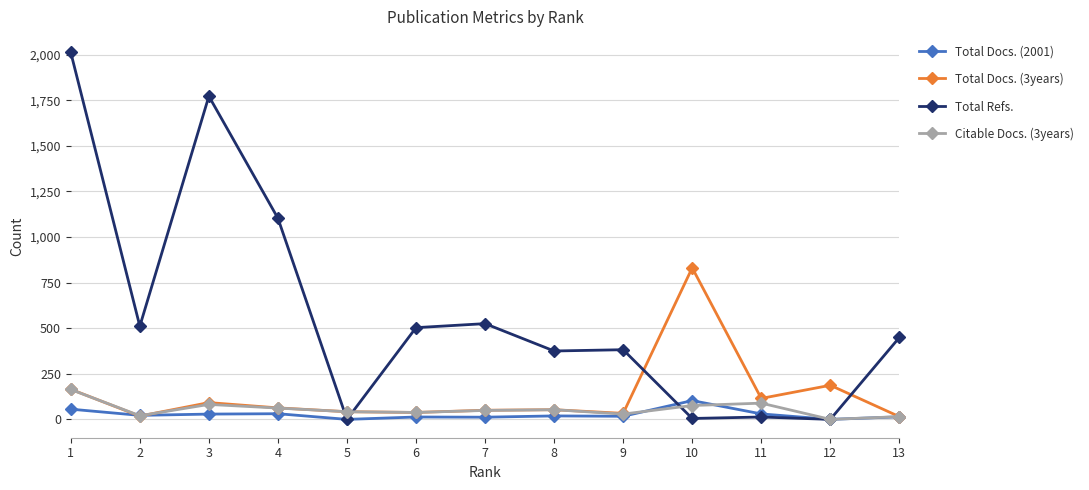

What is the difference between the maximum and second lowest values in the Total Docs. (2001) series?

103